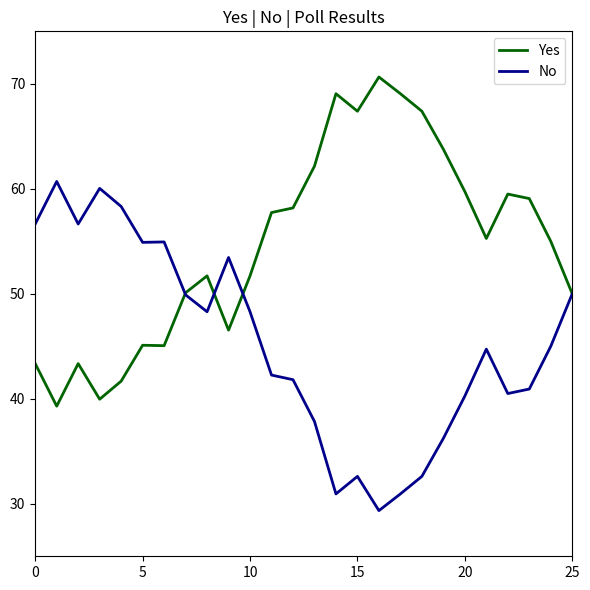

Rank the series by their average value, from lowest to highest.

No, Yes